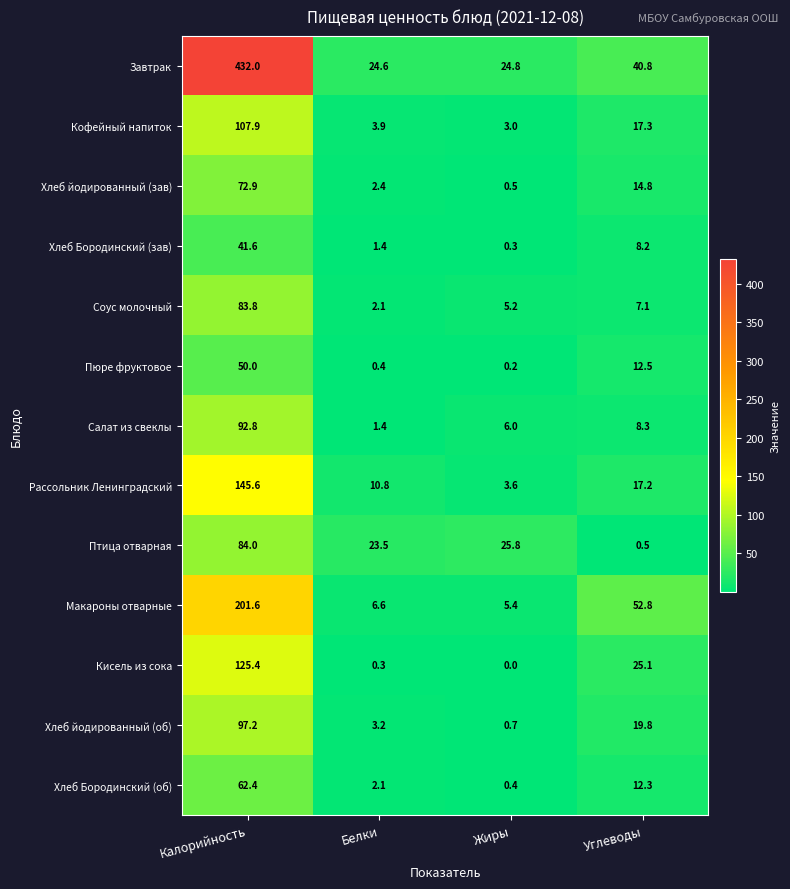

The value of Соус молочный at Углеводы is 4.5. True or false?

False